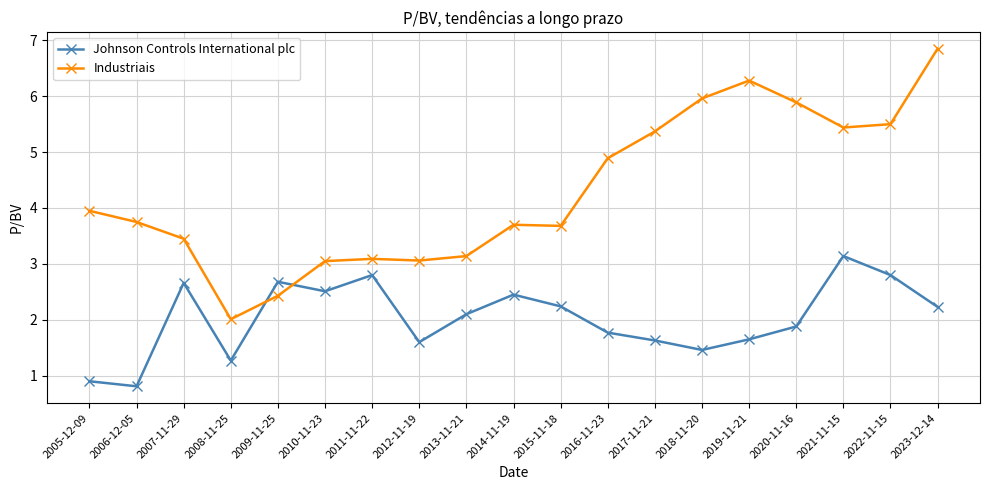

The value of Industriais at 2014-11-19 is 0.9. True or false?

False